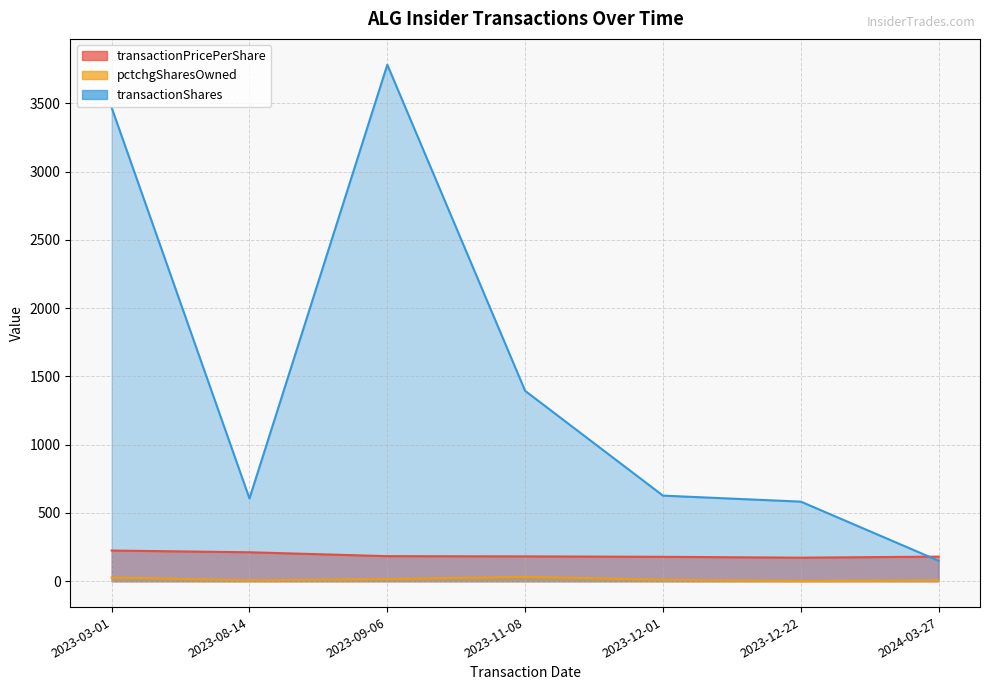

Where is transactionPricePerShare nearest to the value 198?

2023-09-06